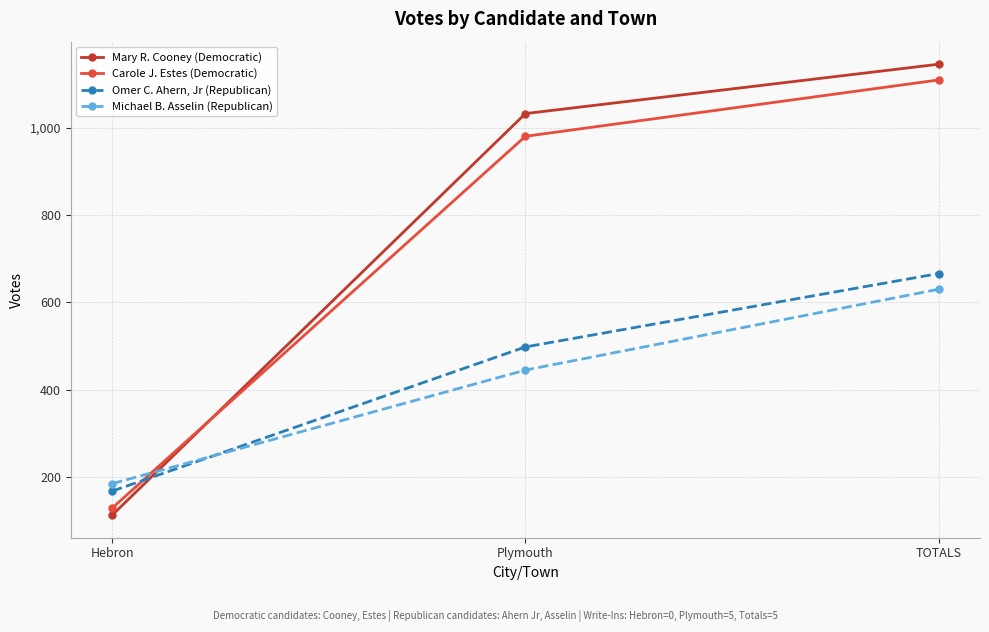

How many values in the Carole J. Estes (Democratic) series are below 980?

1